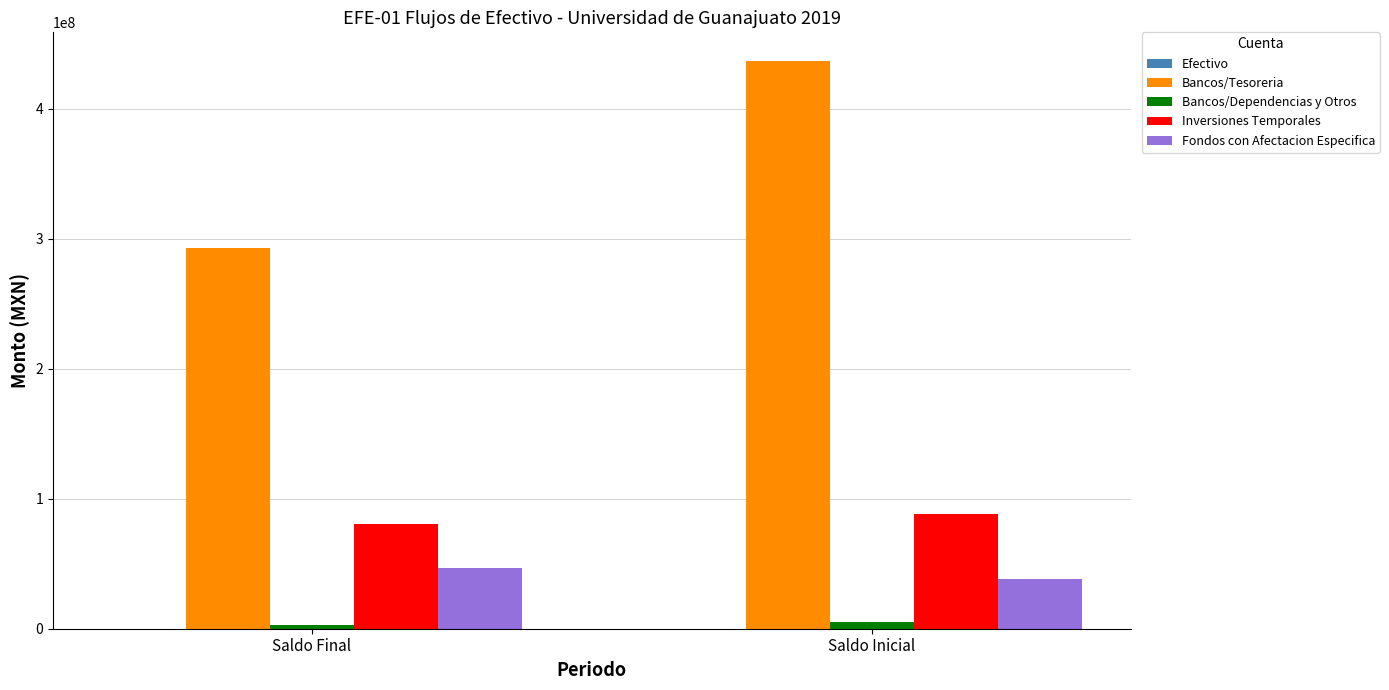

Is it true that Fondos con Afectacion Especifica equals 9496694.3 at Saldo Inicial?

False